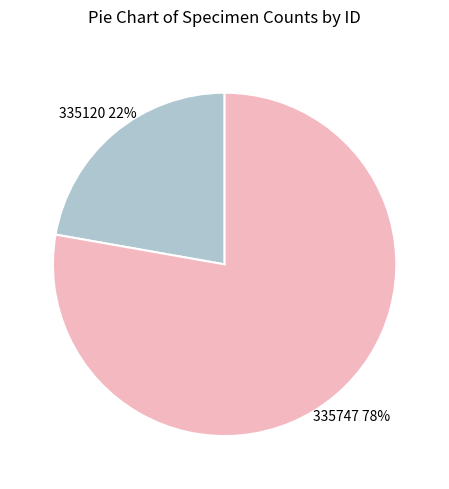

What is the ratio of the value at 335120 to the value at 335747?

0.3